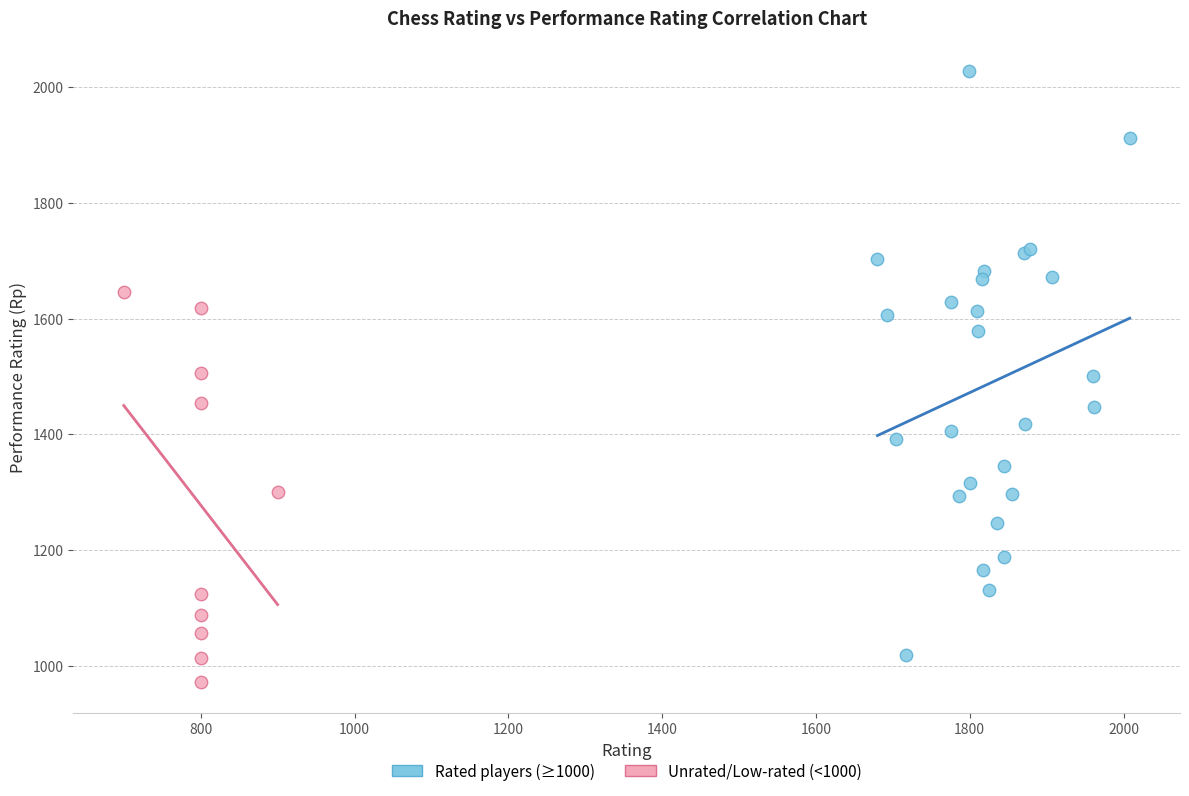

Which series has the largest Y range (max minus min)?

Rated players (≥1000)